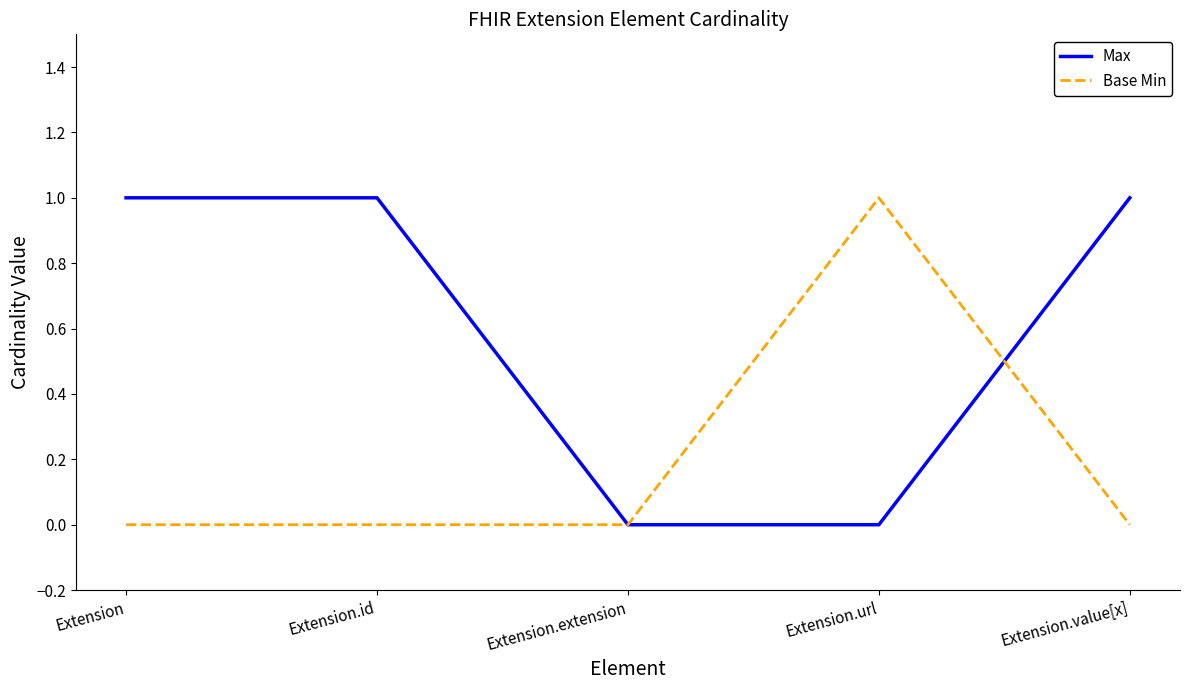

The Base Min series shows -1 at Extension. True or false?

False